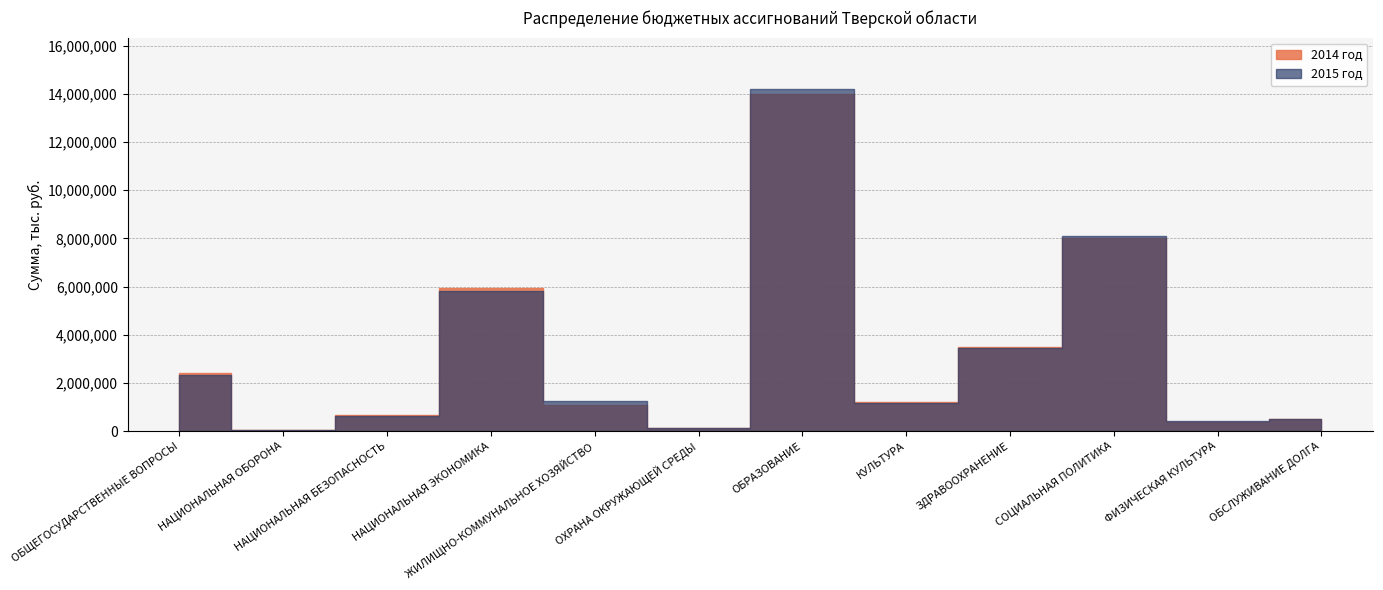

What is the sum of all 2015 год values?

38016104.7